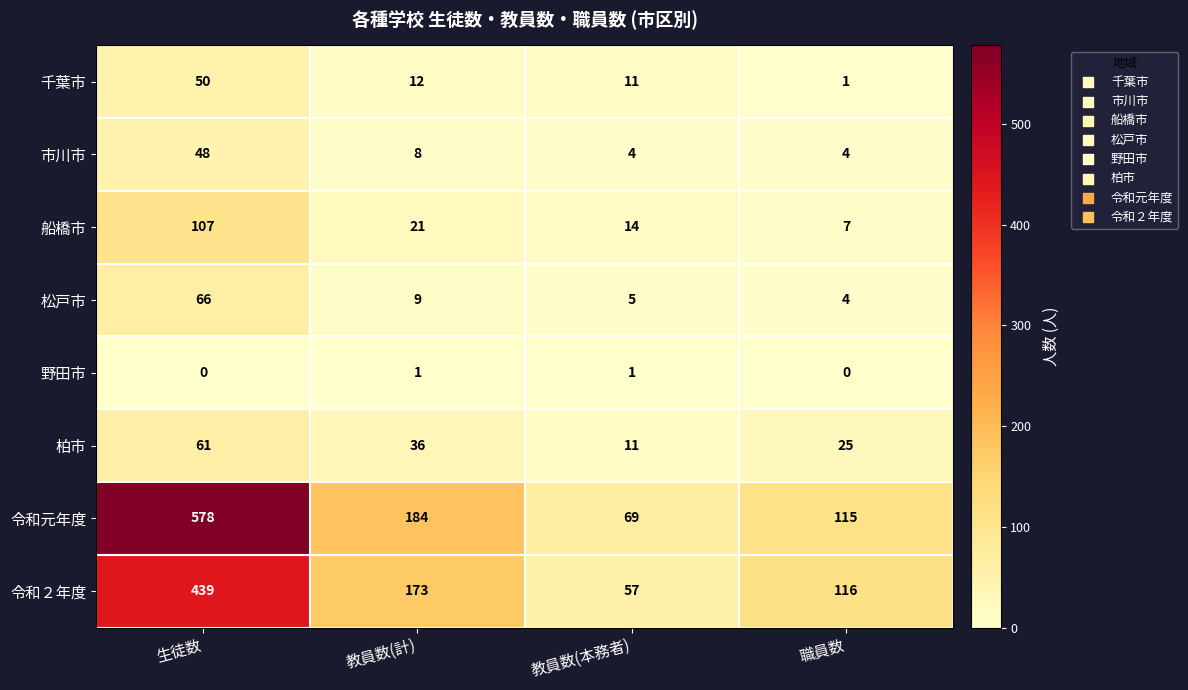

Where is 市川市 nearest to the value 26?

教員数(計)